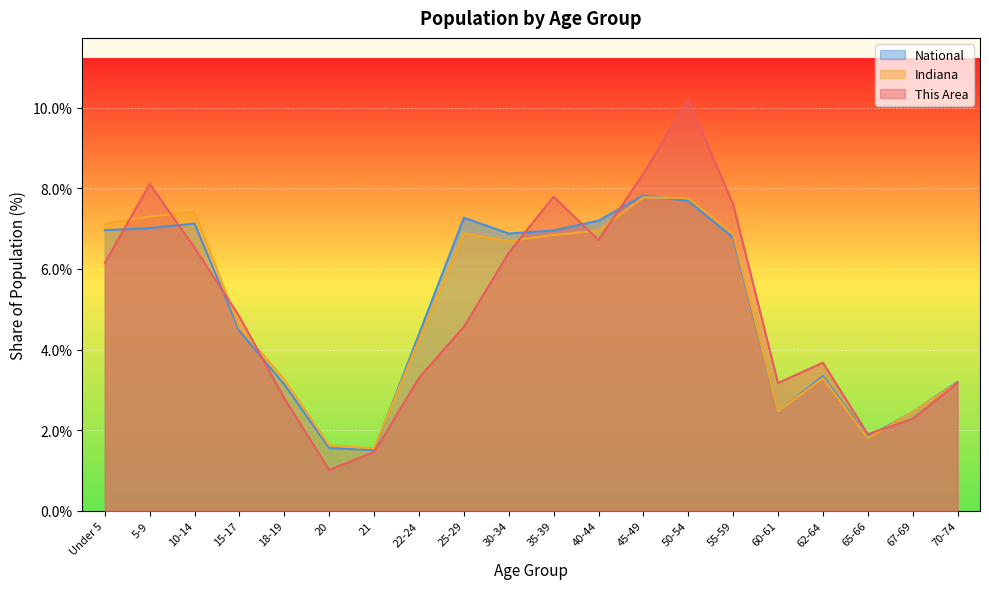

What is the average value of the Indiana series?

5.0